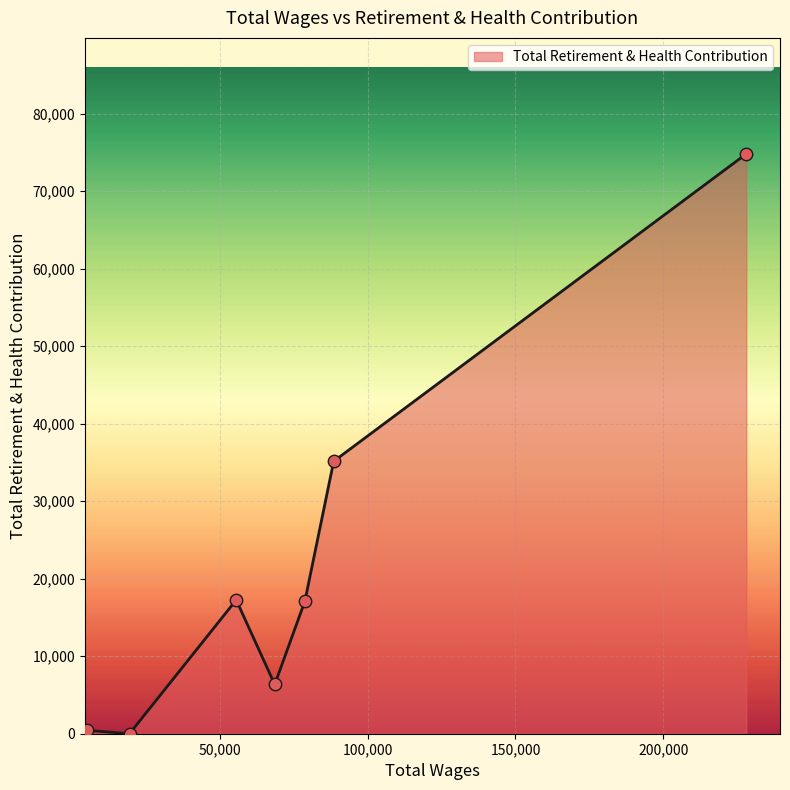

What is the greatest value displayed?

74810